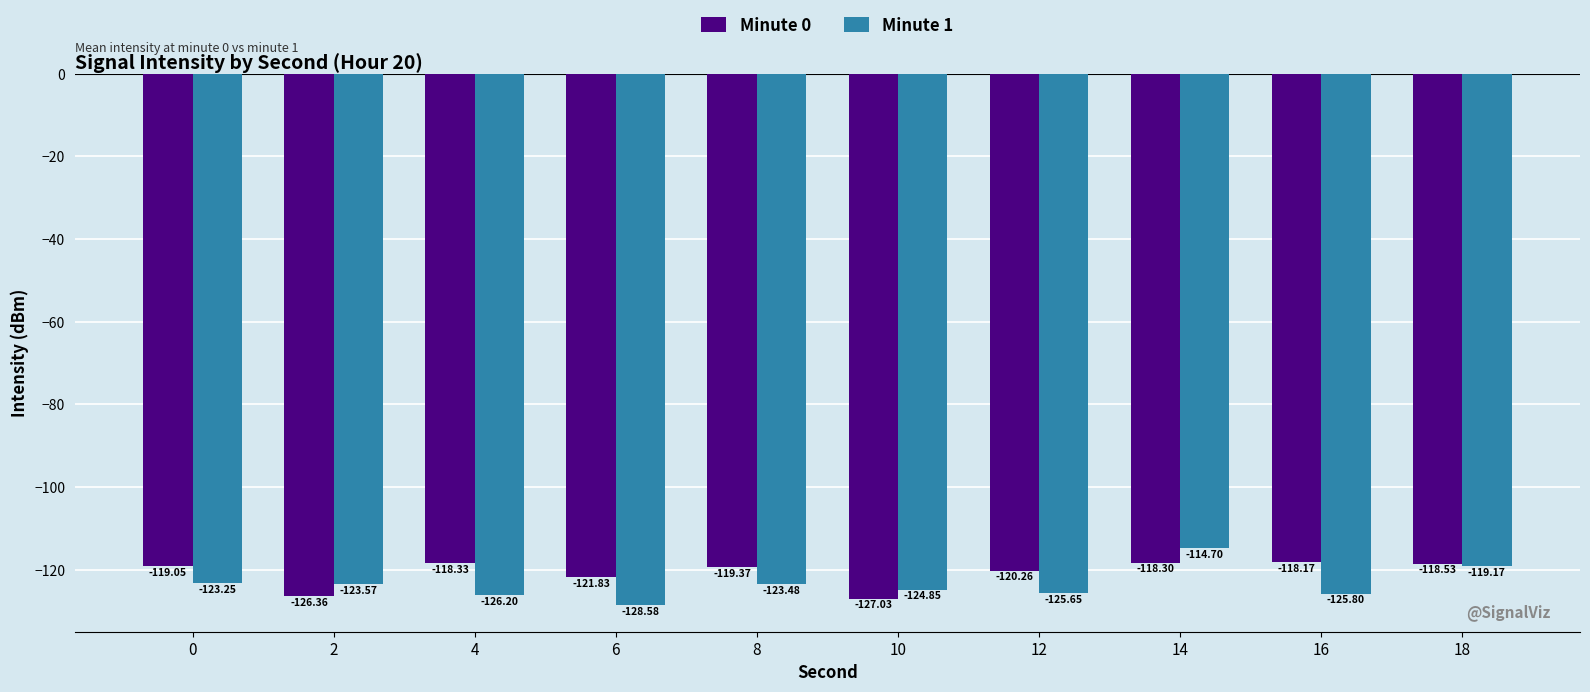

Which category has the highest value across all series?

14